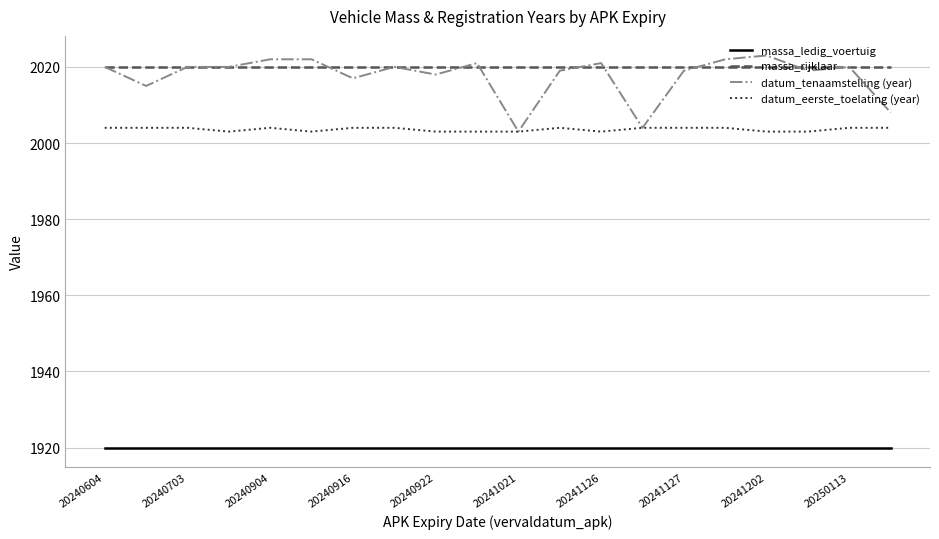

Which series has the largest range (max minus min)?

datum_tenaamstelling (year)